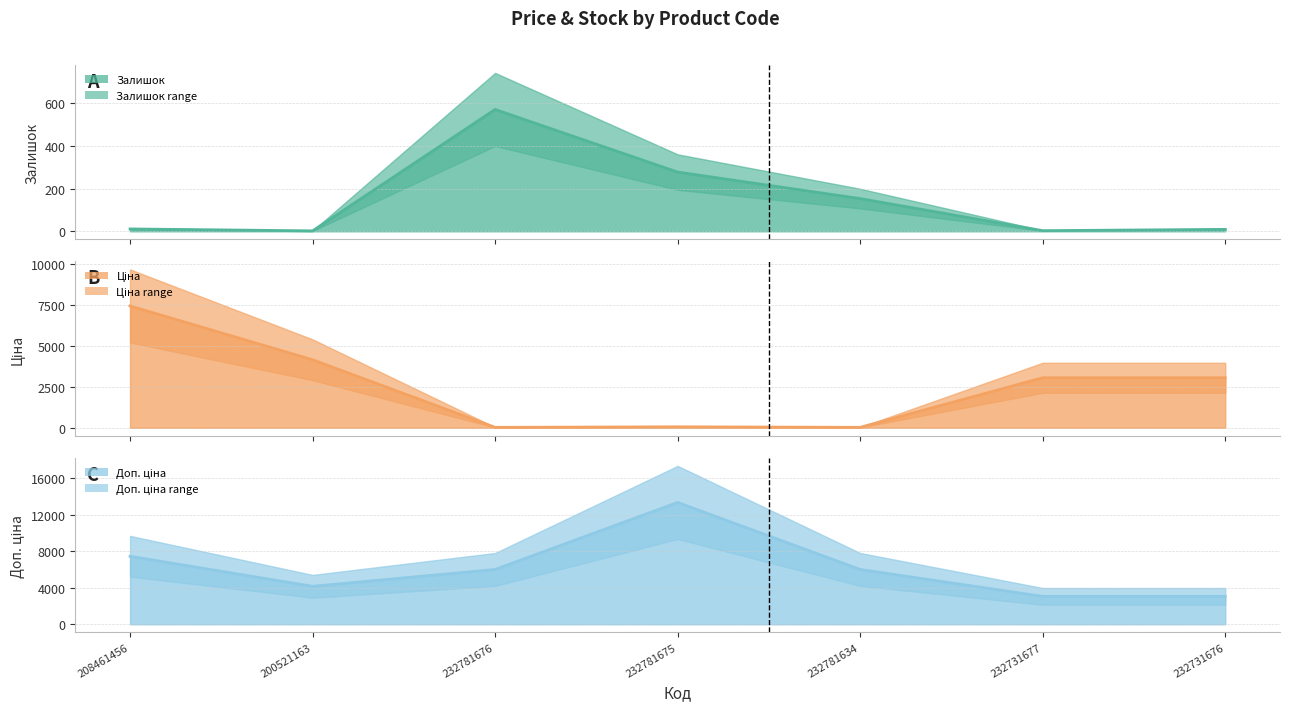

What is the spread (max minus min) of values at 208461456?

7442.8